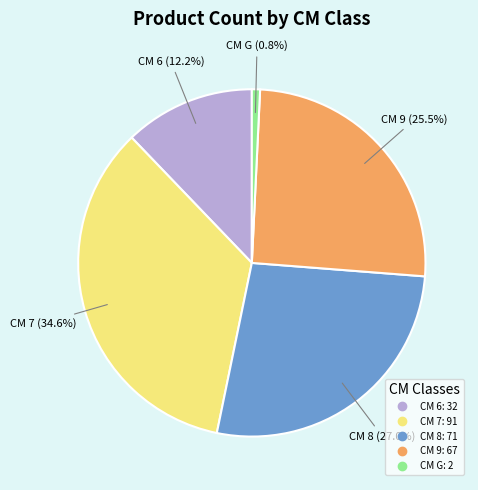

Is there any slice that represents more than half of the pie?

No